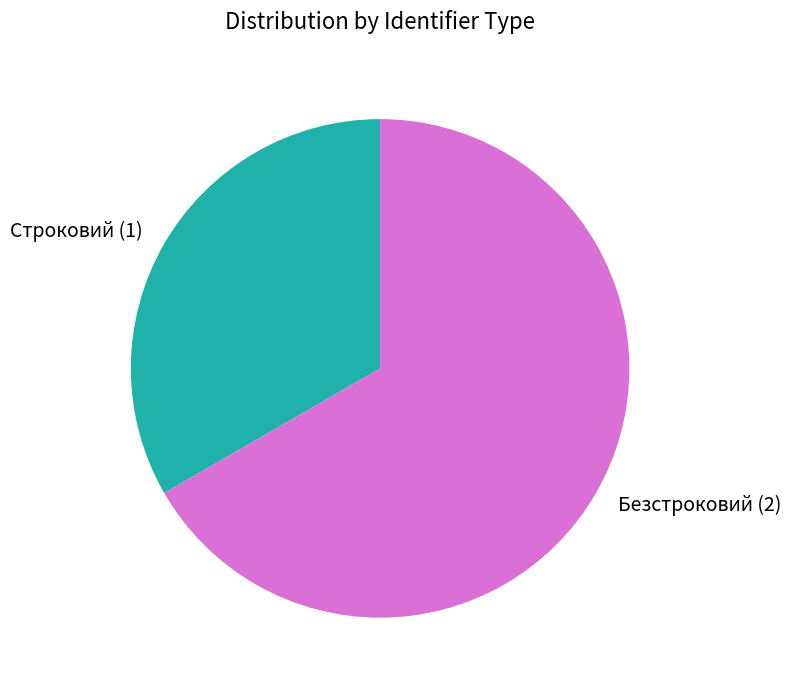

Approximately how many times larger is the value at Строковий compared to Безстроковий?

0.5